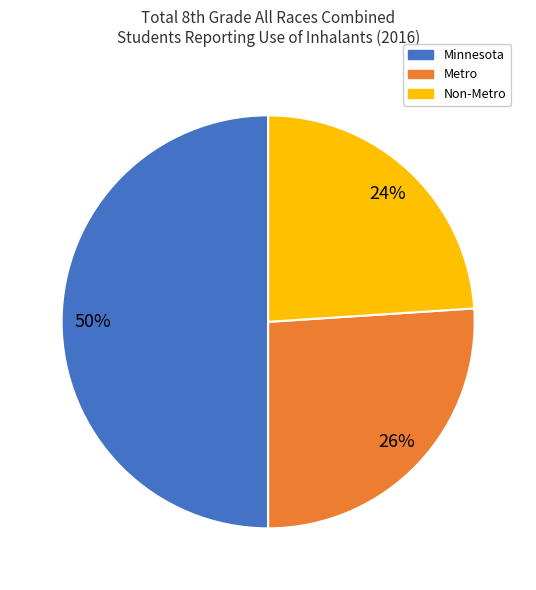

What is the smallest slice in the pie chart?

Non-Metro